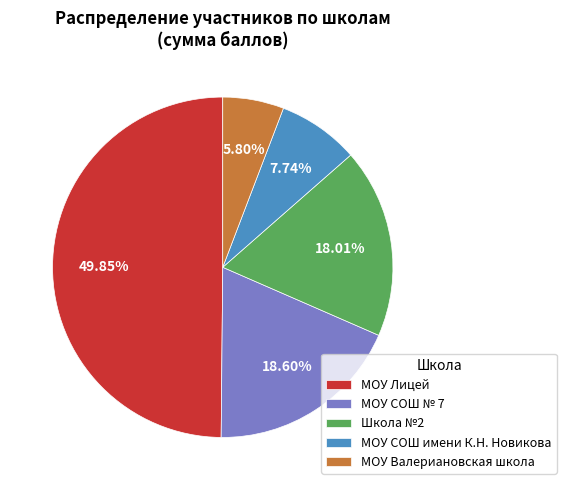

Count the number of slices in the pie.

5